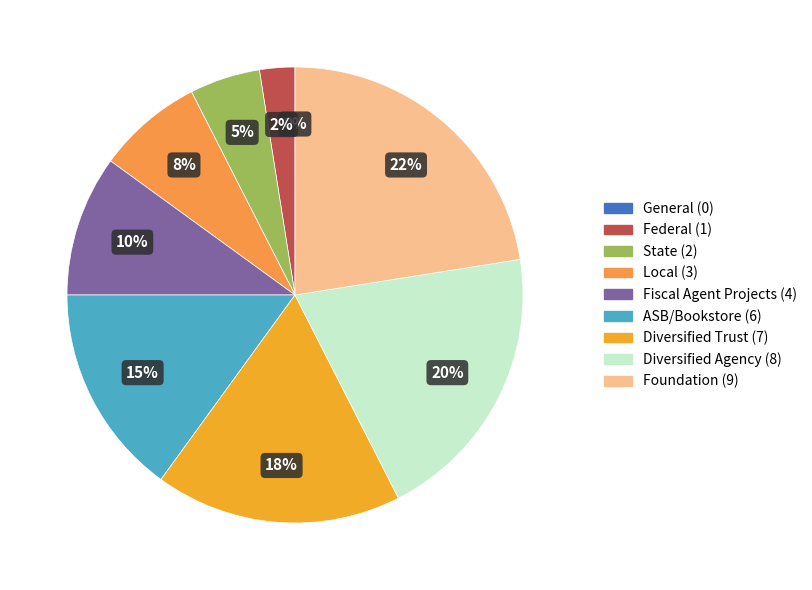

To the nearest percent, what percentage of the pie is Diversified Trust?

18%